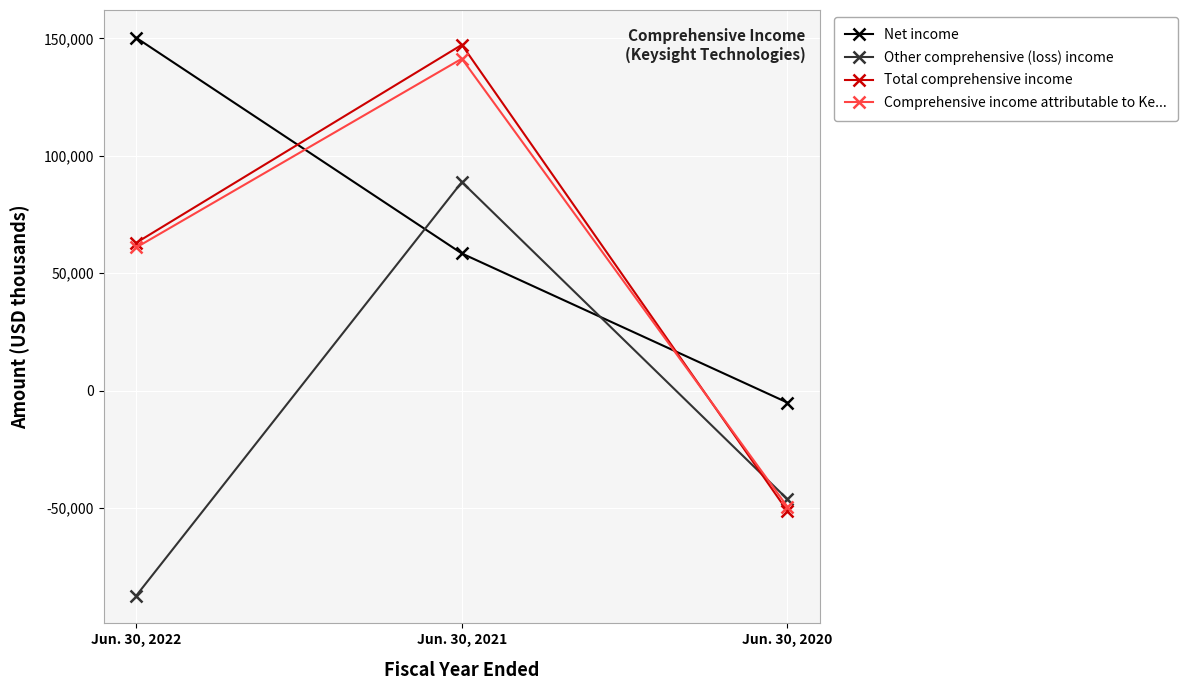

What is the difference between the Total comprehensive income values at Jun. 30, 2020 and Jun. 30, 2022?

114217